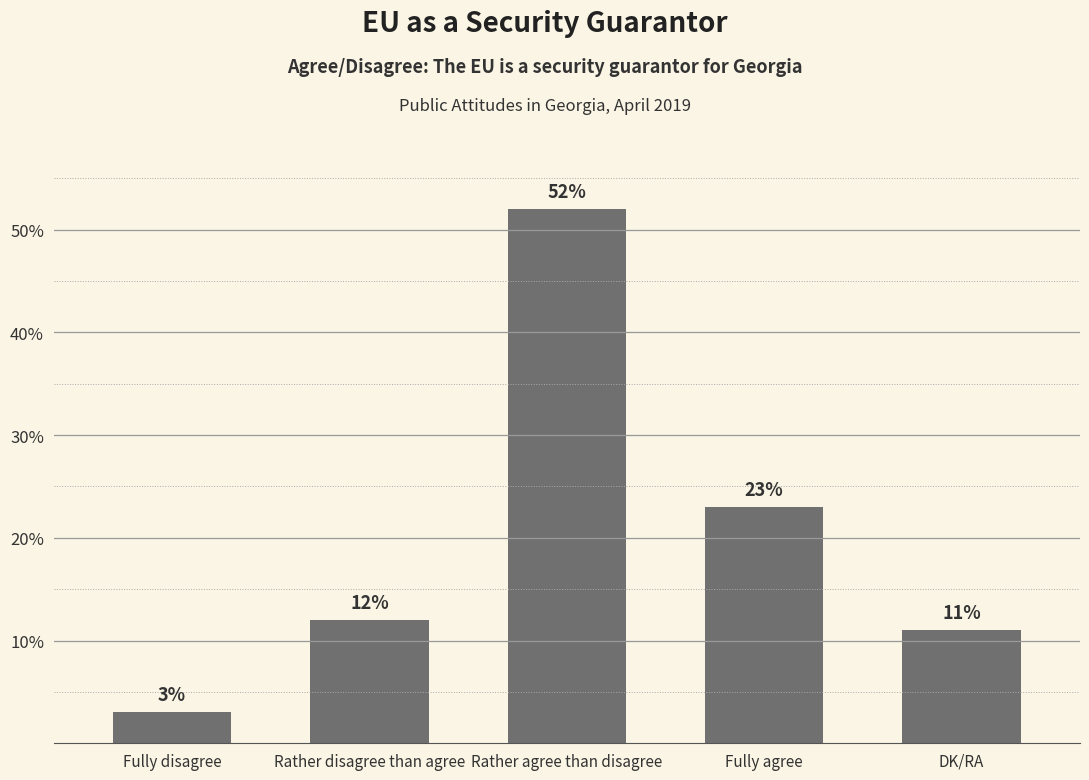

Between Rather agree than disagree and DK/RA, which is larger?

Rather agree than disagree